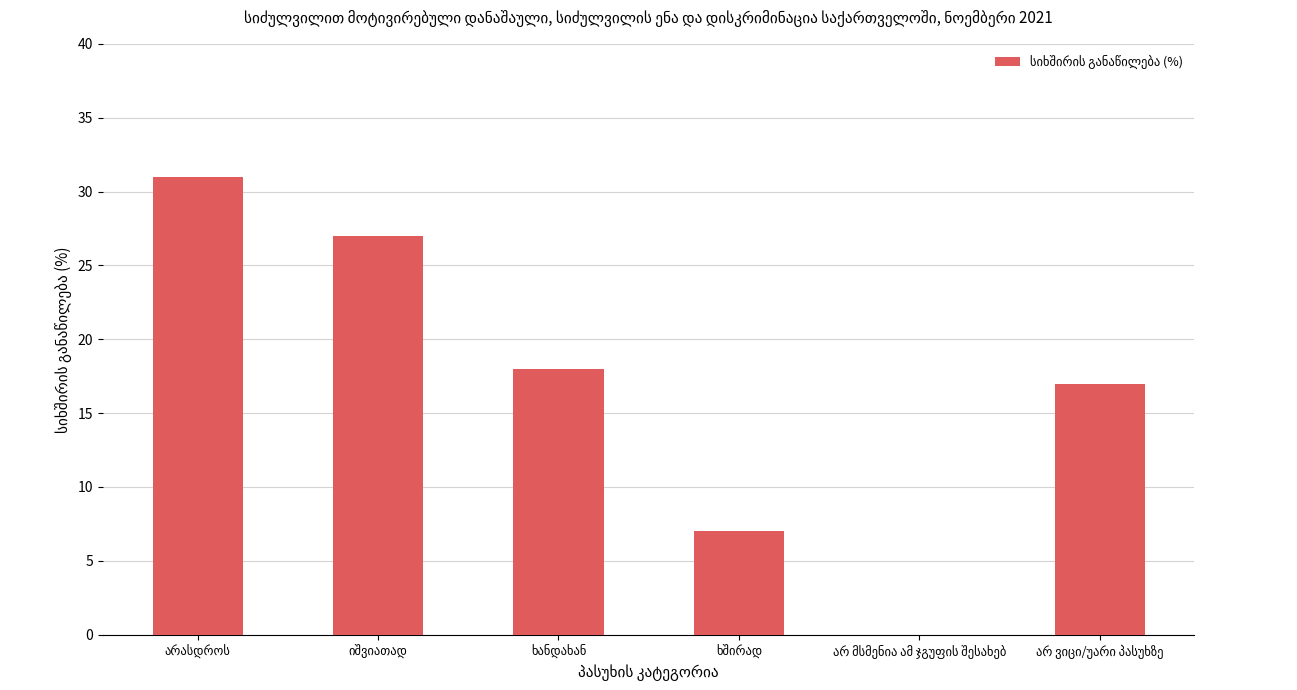

What is the sum of all values?

100